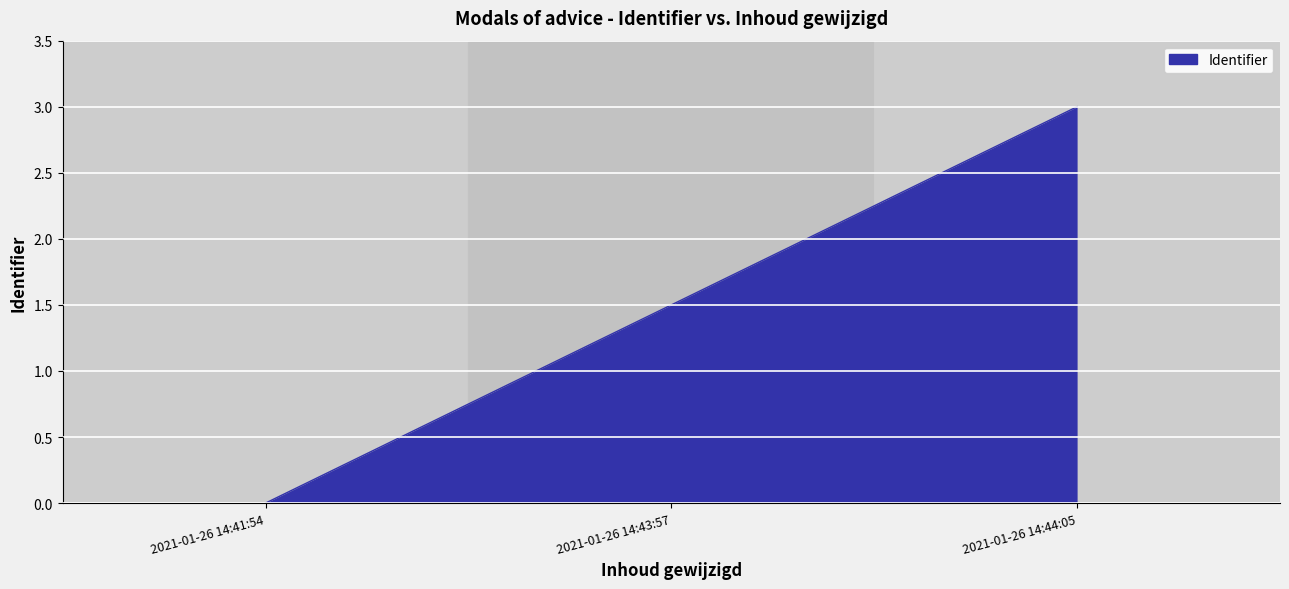

How many values are between 0 and 3?

3